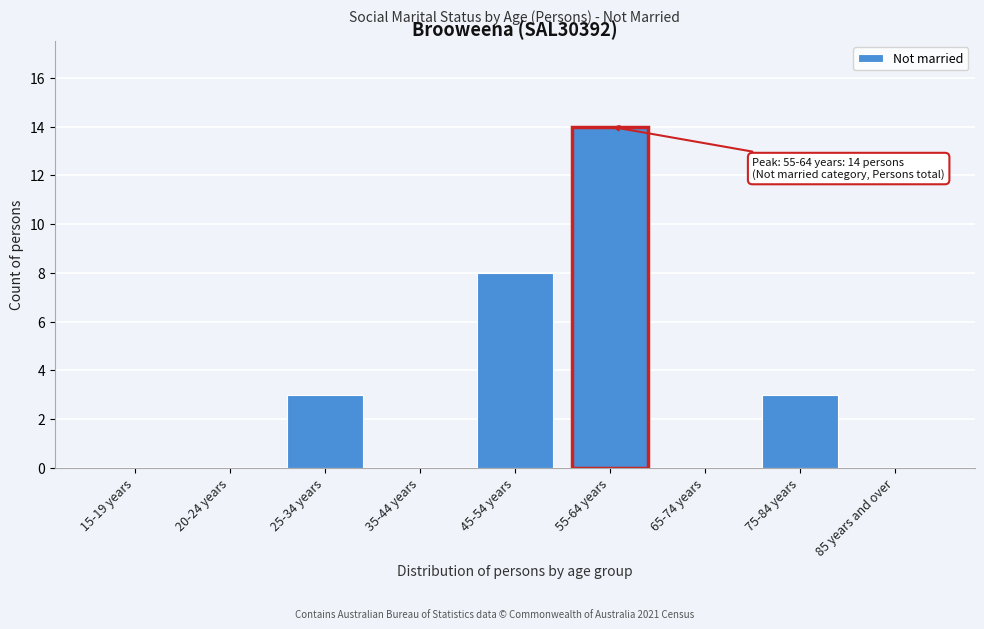

Reading left to right, what are all the values shown in this chart?

15-19 years=0	20-24 years=0	25-34 years=3	35-44 years=0	45-54 years=8	55-64 years=14	65-74 years=0	75-84 years=3	85 years and over=0